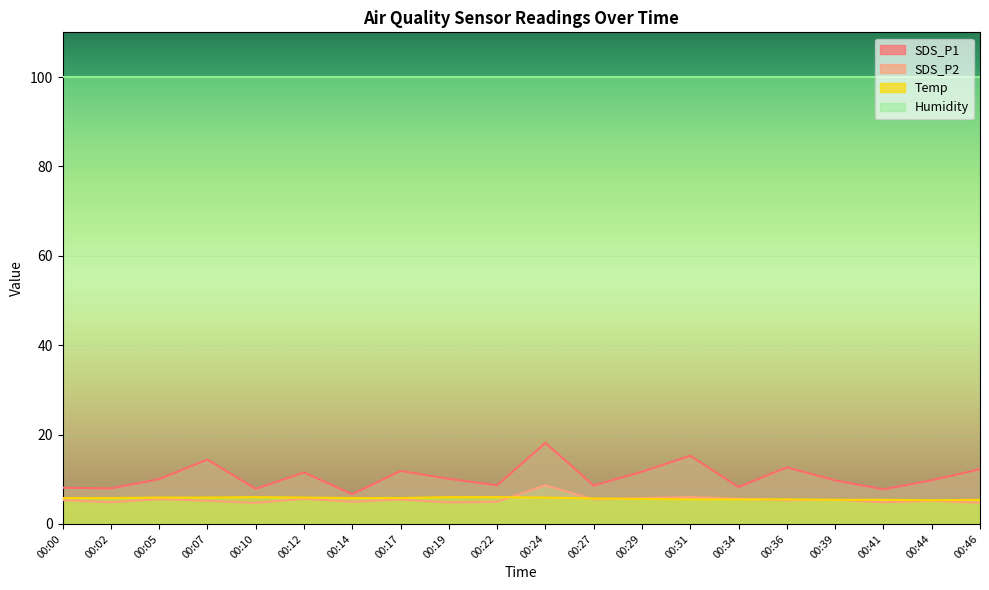

Does the chart display data point markers on the line(s)?

No